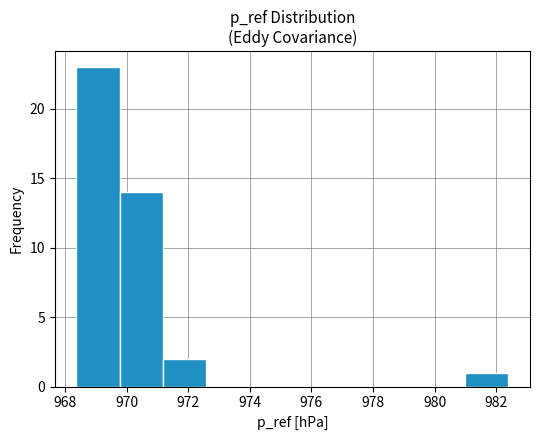

Reading left to right, list every bar in this chart as the range it spans on the x-axis followed by its height. Neither the bar edges nor the heights are printed on the chart, so give them approximately, as read against the axes.

968.4 to 969.8: 23
969.8 to 971.2: 14
971.2 to 972.6: 2
972.6 to 974.0: 0
974.0 to 975.4: 0
975.4 to 976.8: 0
976.8 to 978.2: 0
978.2 to 979.6: 0
979.6 to 981.0: 0
981.0 to 982.4: 1